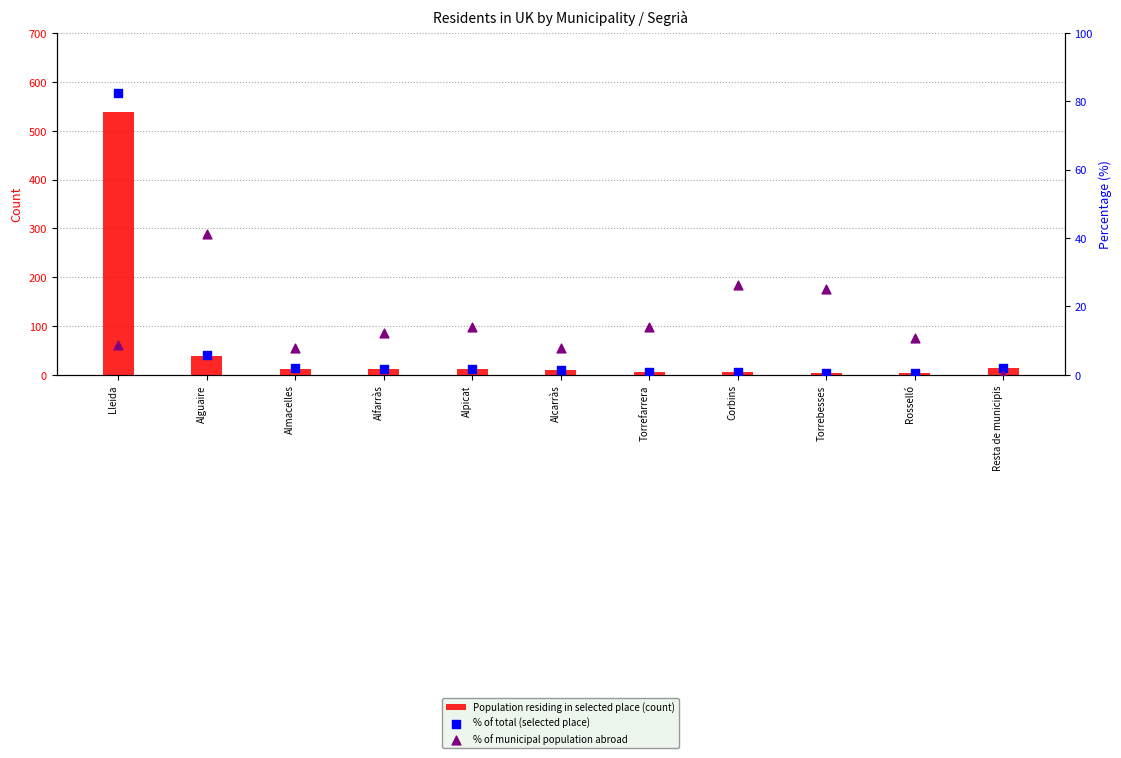

At how many categories does at least one series exceed 233?

1